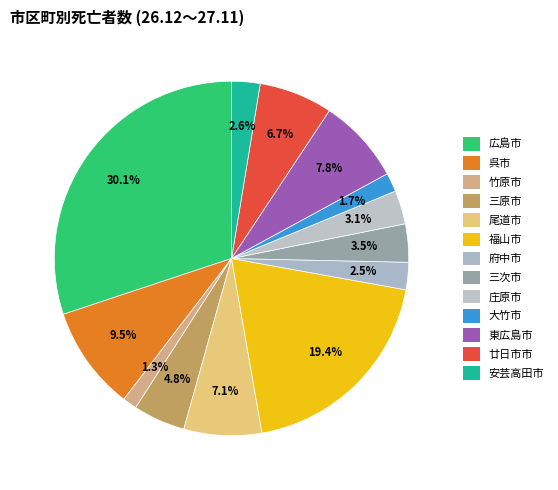

Is the sum of 広島市 and 東広島市 greater than half?

No